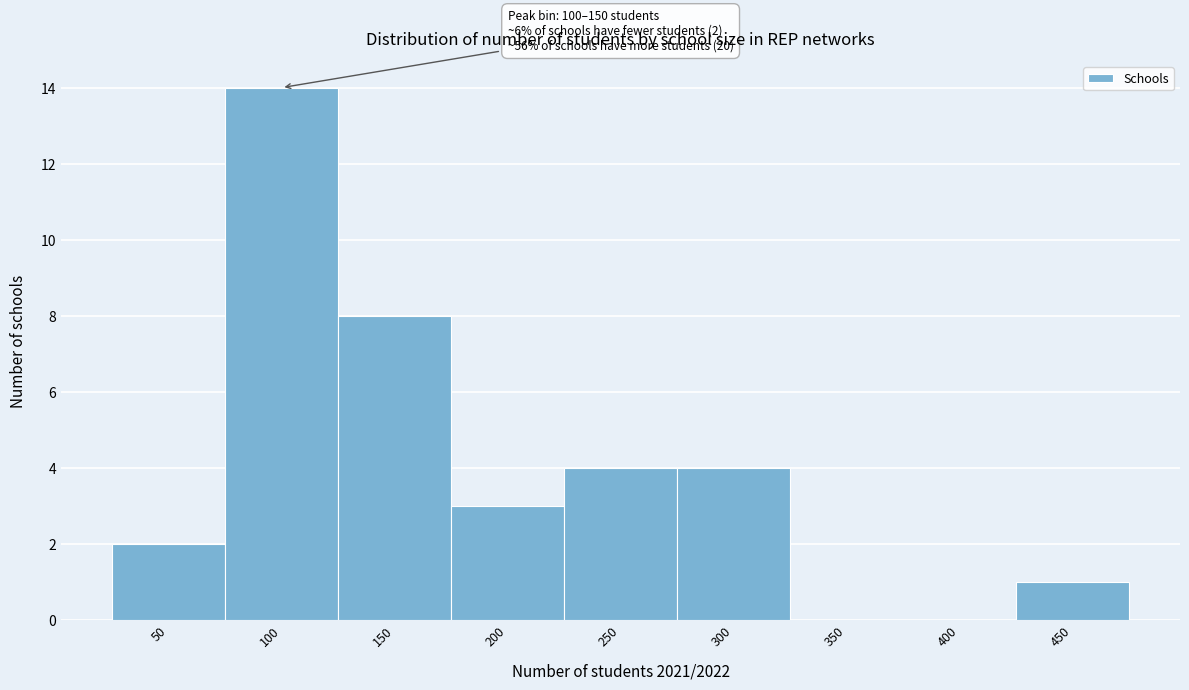

Reading left to right, what are all the values shown in this chart?

50=2	100=14	150=8	200=3	250=4	300=4	350=0	400=0	450=1